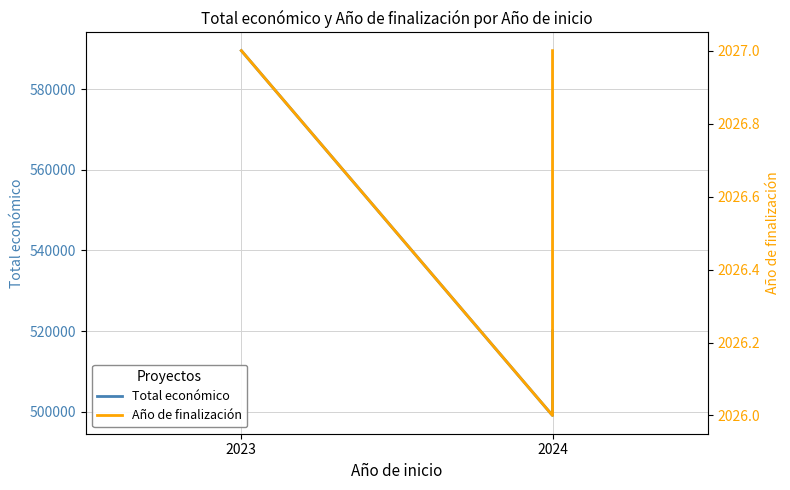

Is the value of Total económico at 2024 greater than the value of Año de finalización at 2023?

Yes